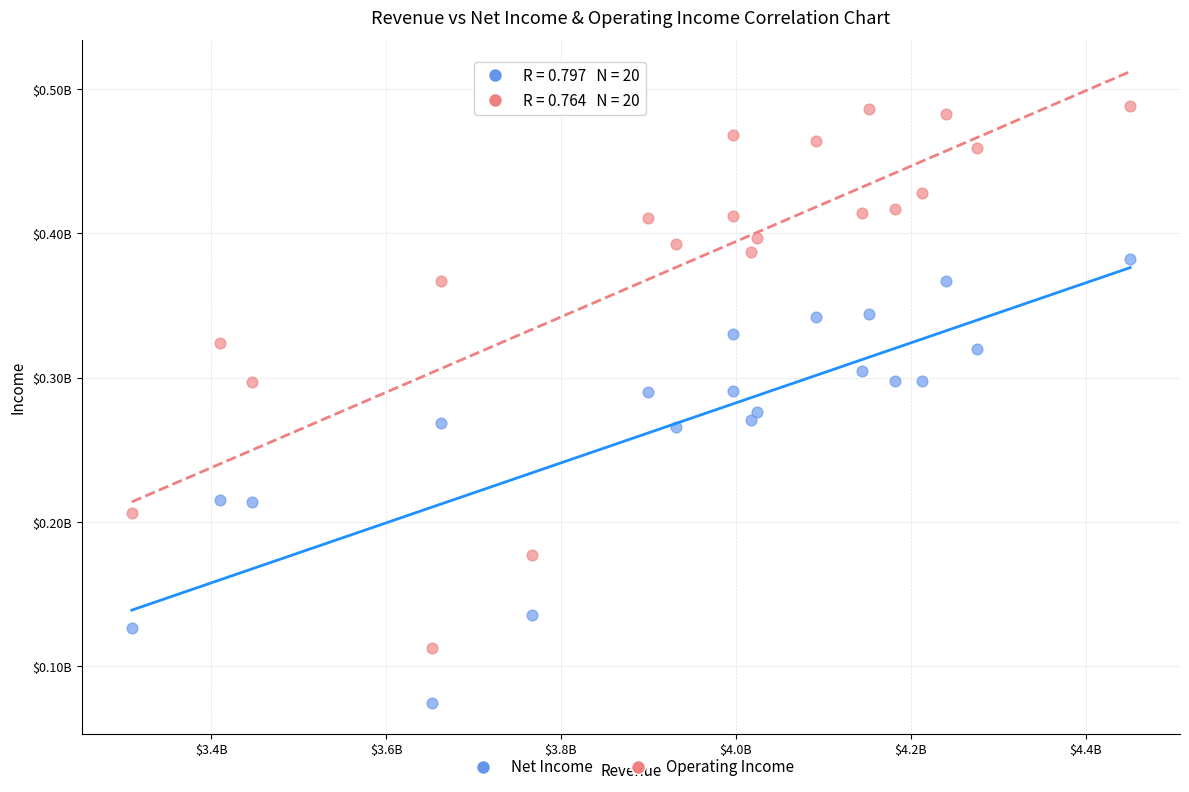

What are all the series names shown in the legend?

Net Income, Operating Income